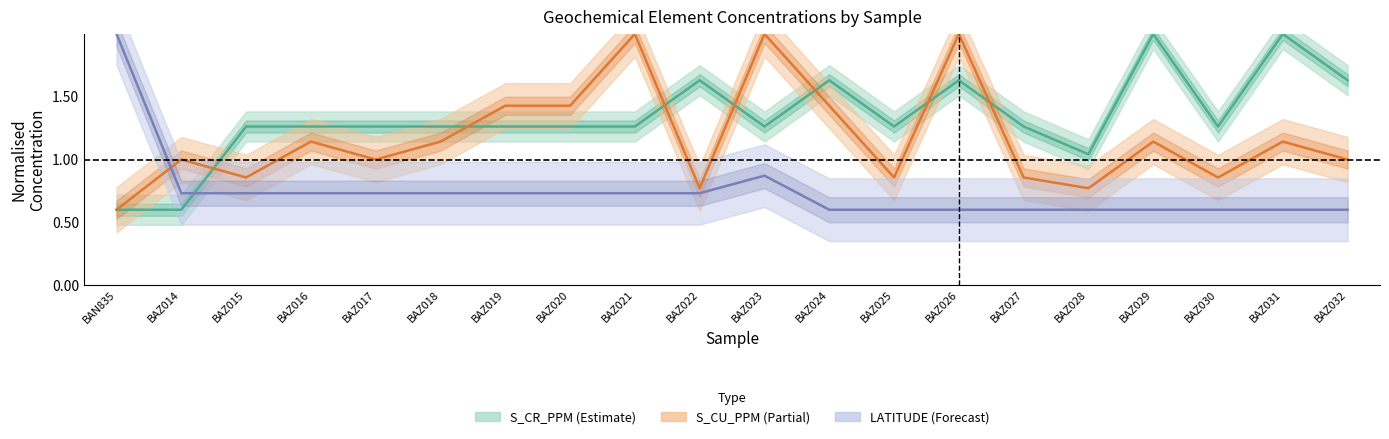

The value of S_CR_PPM at BAZ032 is 1.6. True or false?

True